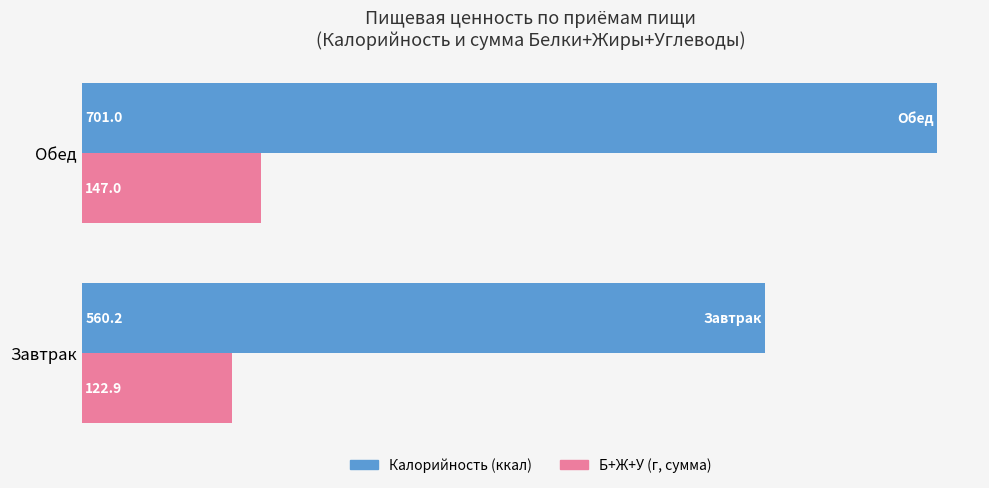

What is the total value across all series at Обед?

848.0